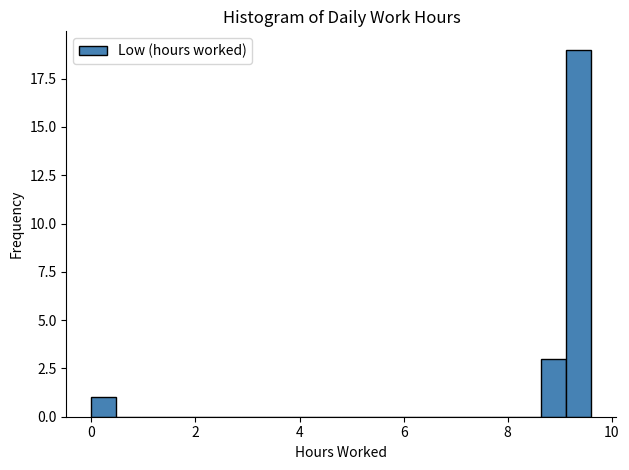

Around what value on the x-axis is the tallest bar? Give the approximate position of its centre, as read against the axis.

9.4